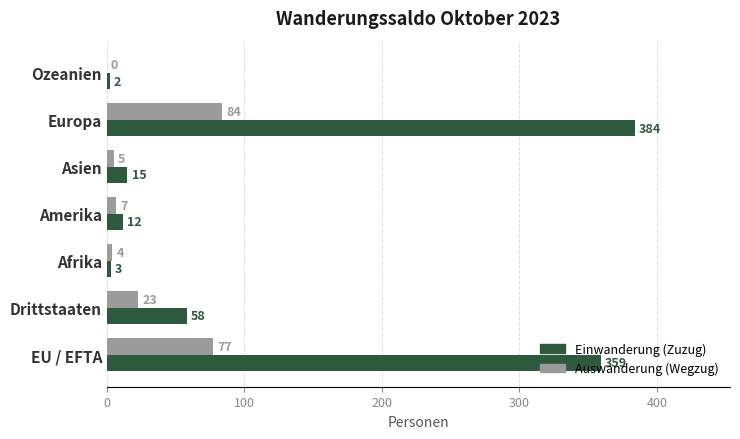

What are all the series names shown in the legend?

Einwanderung (Zuzug), Auswanderung (Wegzug)